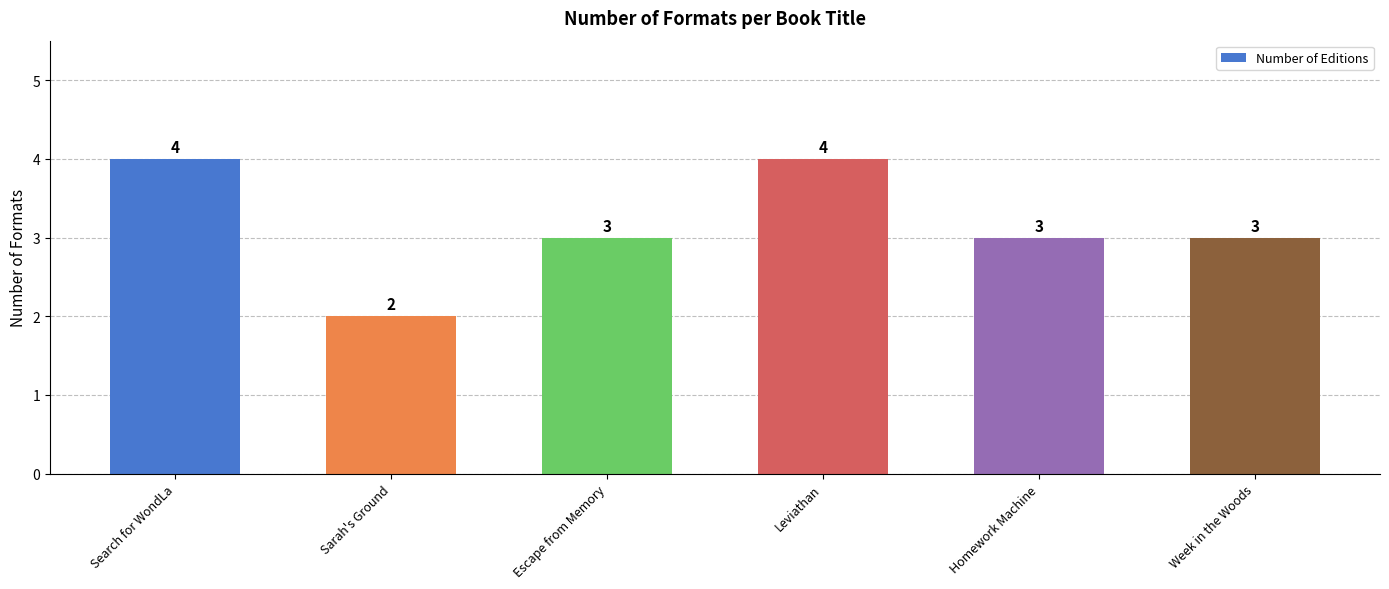

What is the average value?

3